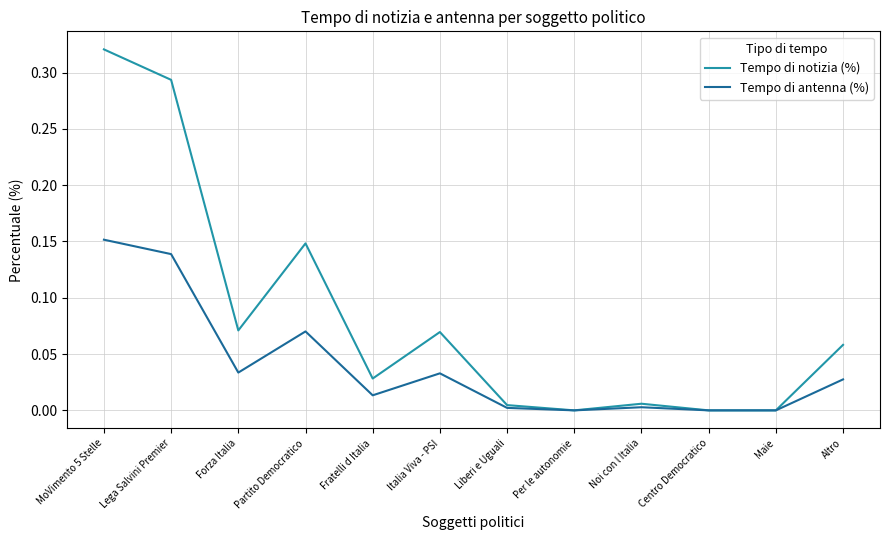

What are all the series names shown in the legend?

Tempo di notizia (%), Tempo di antenna (%)